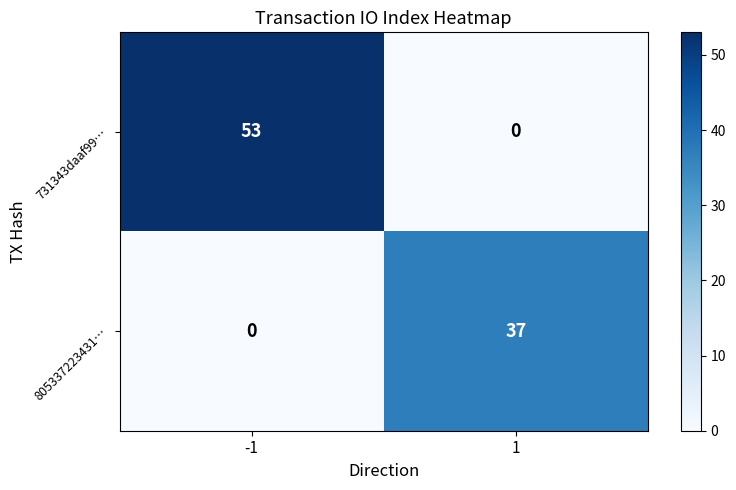

How many distinct data groups are displayed?

2